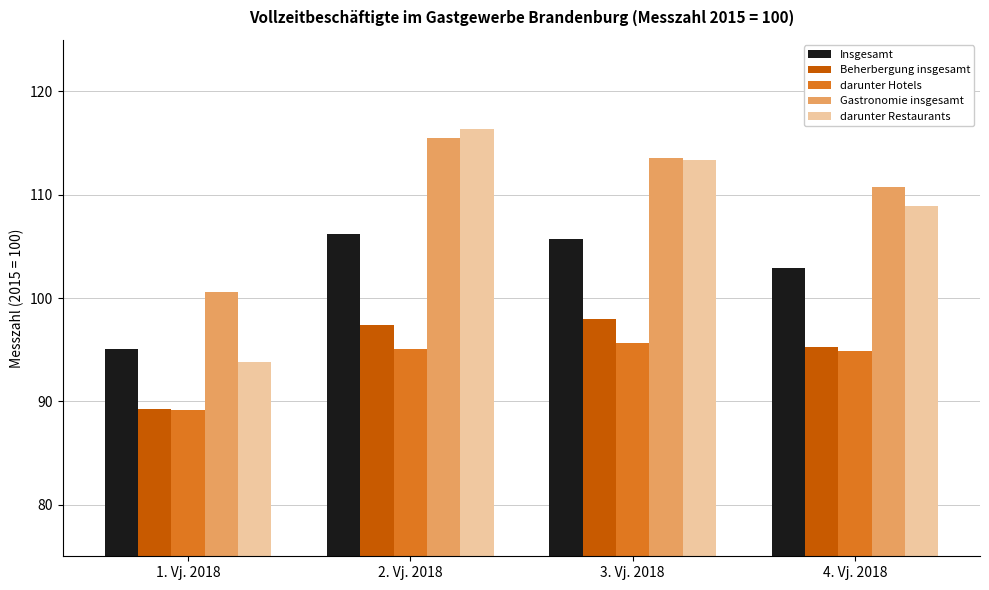

How many bars are there in total?

20